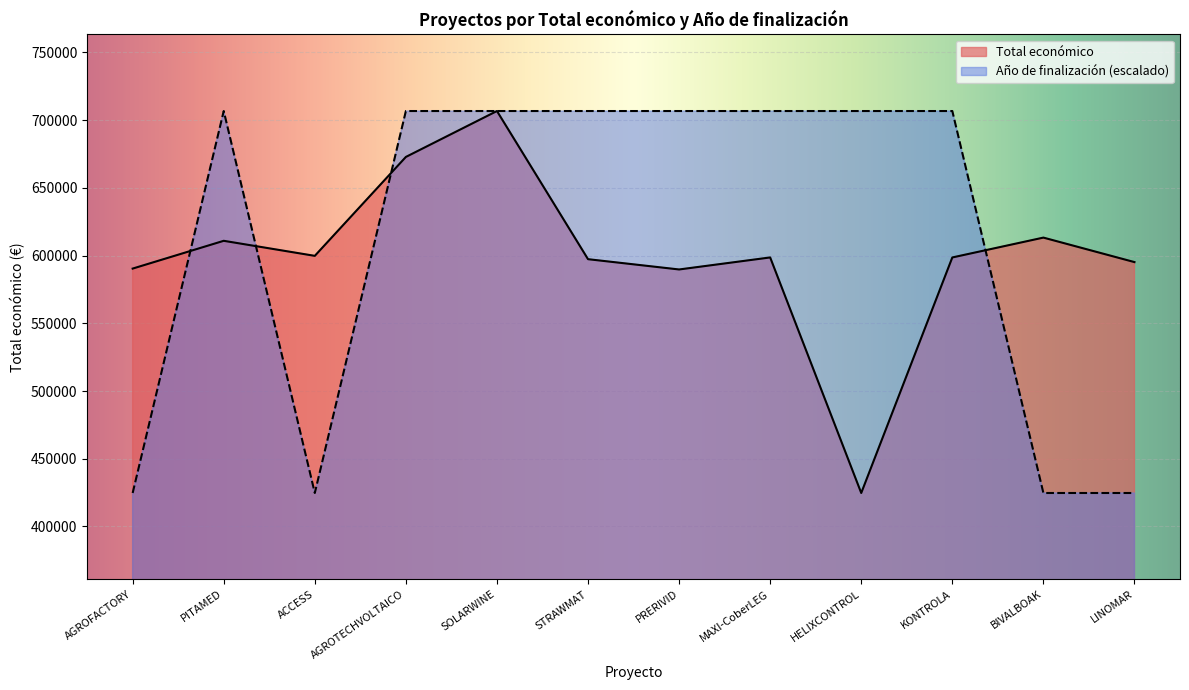

What is the sum of all Total económico values?

7197960.0